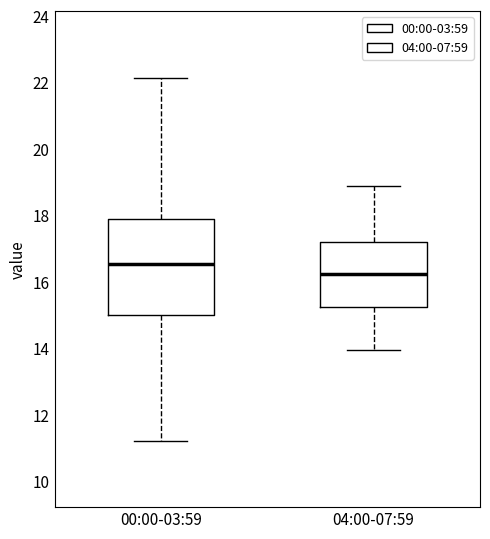

Where is the upper edge of the box for 04:00-07:59 on the y-axis? The values are not printed on the chart, so give them approximately, as read against the axis.

17.2